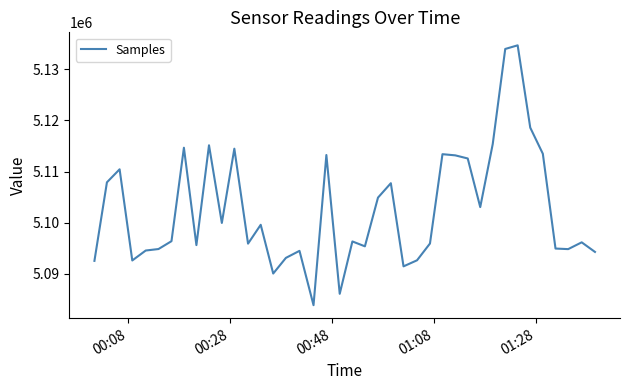

What is the maximum value shown in the chart?

5134714